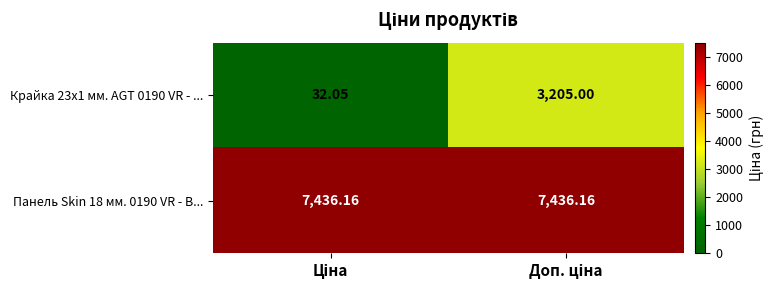

Which category has the lowest value across all series?

Ціна